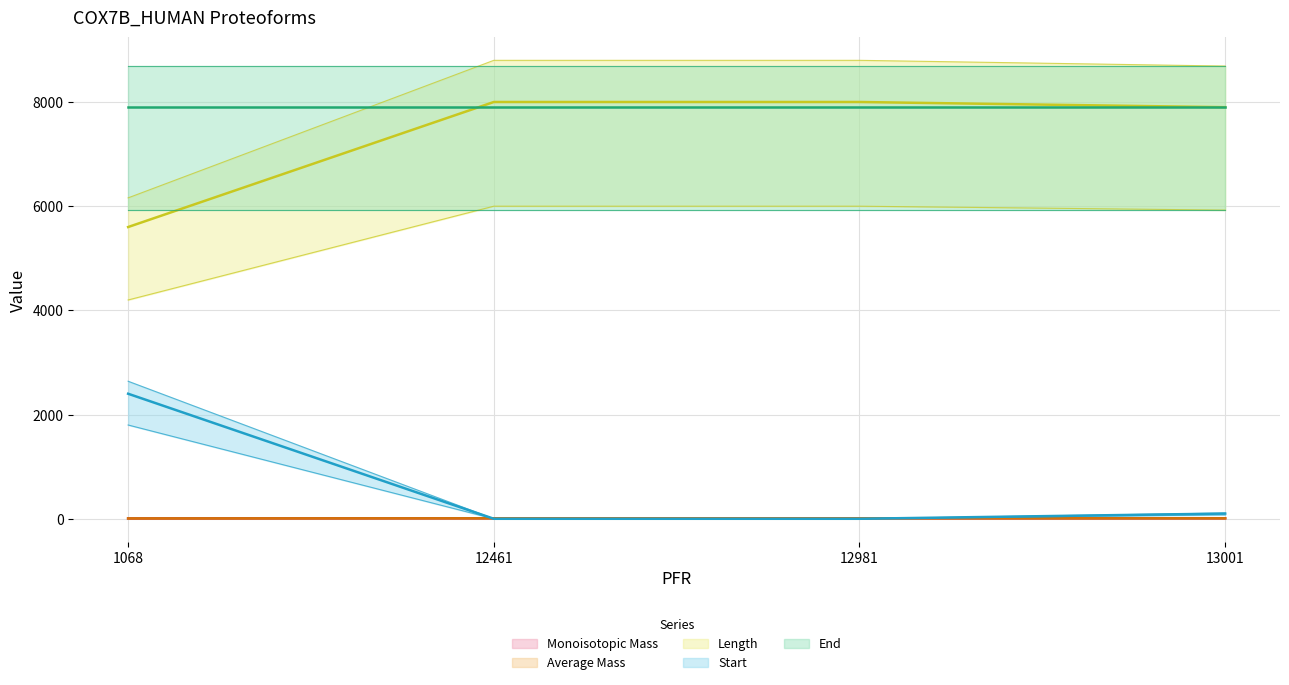

Which has a higher value, 1068 or 12981?

12981